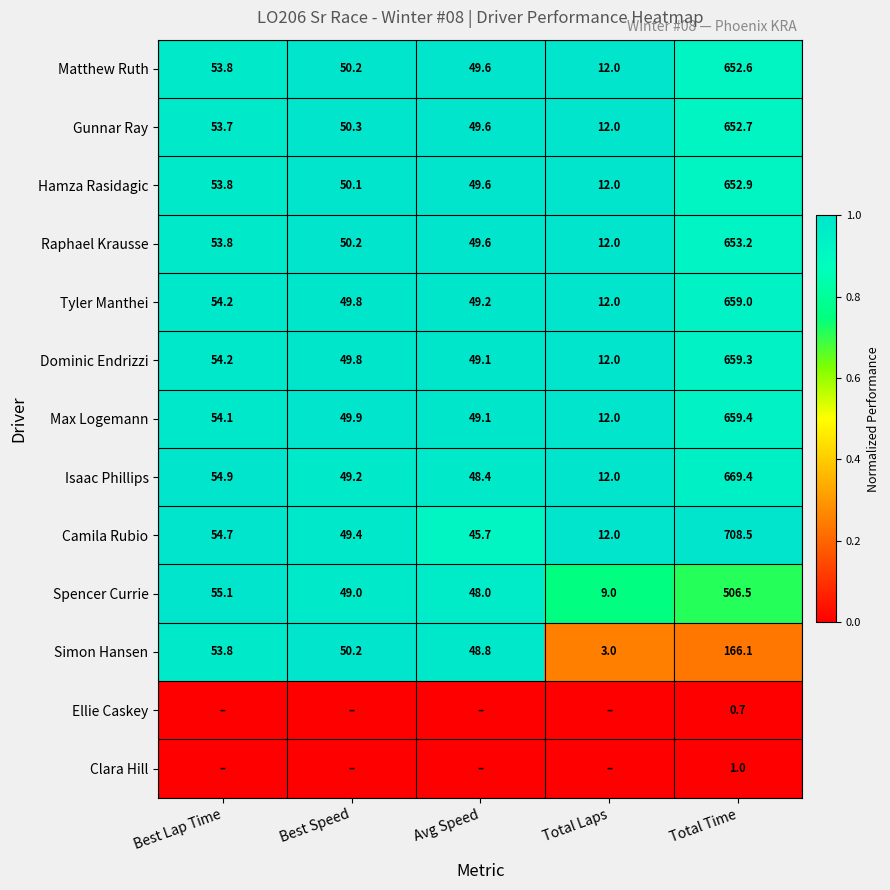

Which category has the highest value in the Tyler Manthei series?

Total Time